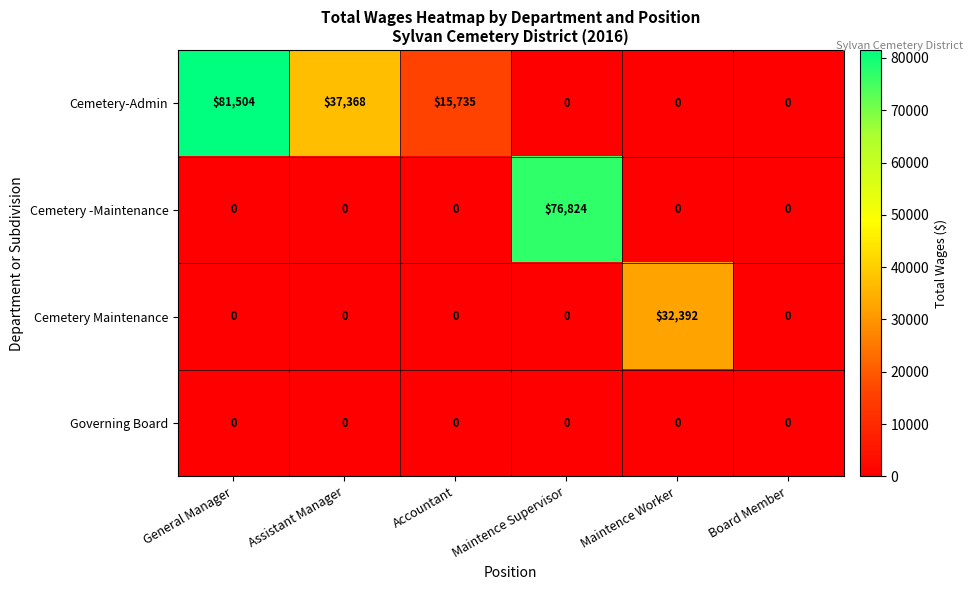

Reading left to right, extract all data points from this chart.

Cemetery-Admin: 81504	37368	15735	0	0	0
Cemetery -Maintenance: 0	0	0	76824	0	0
Cemetery Maintenance: 0	0	0	0	32392	0
Governing Board: 0	0	0	0	0	0